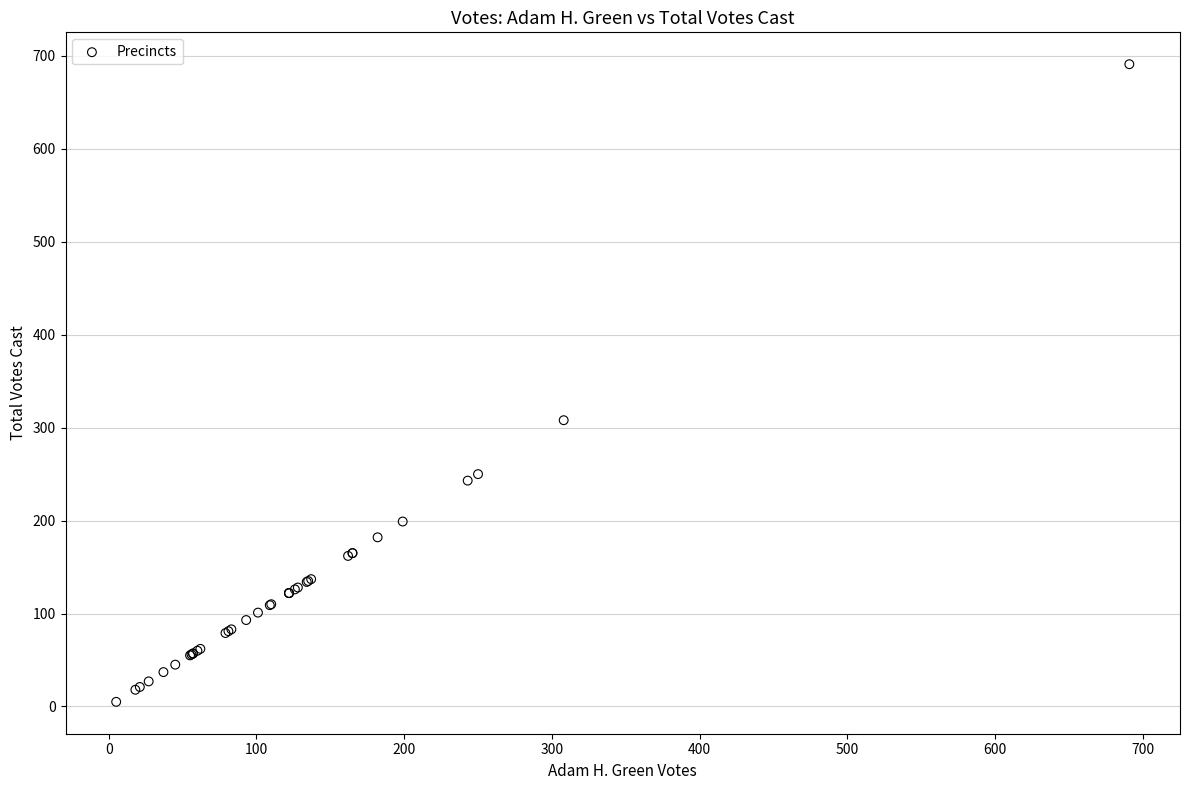

What Y value in the scatter plot is closest to 348?

308